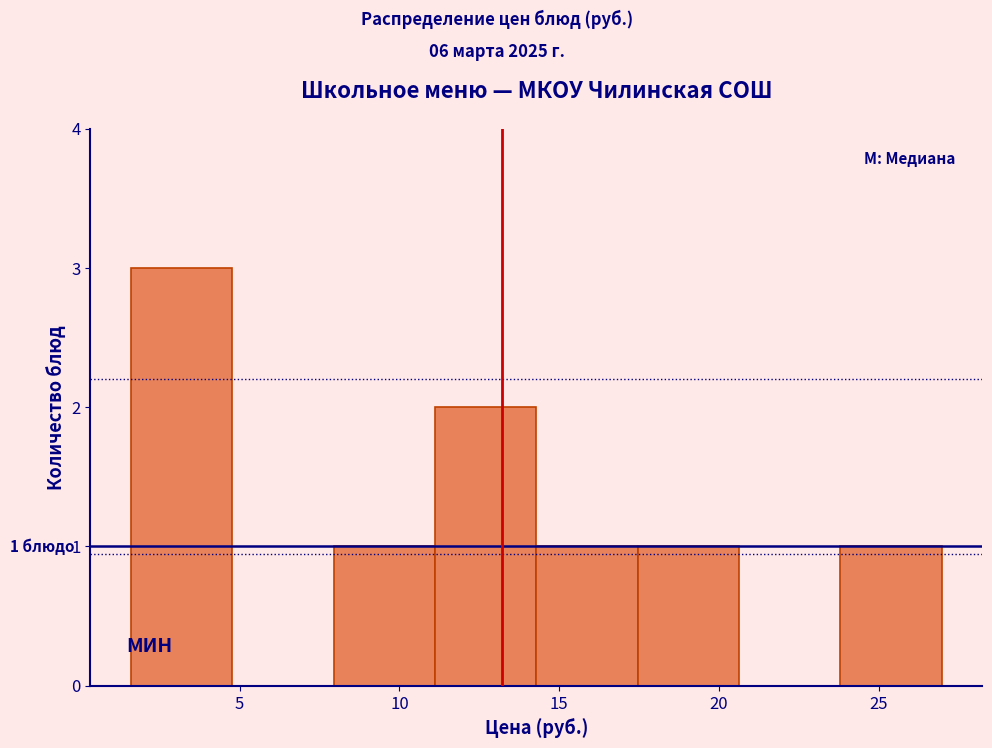

Which range on the x-axis has the tallest bar?

1.5 to 5.0